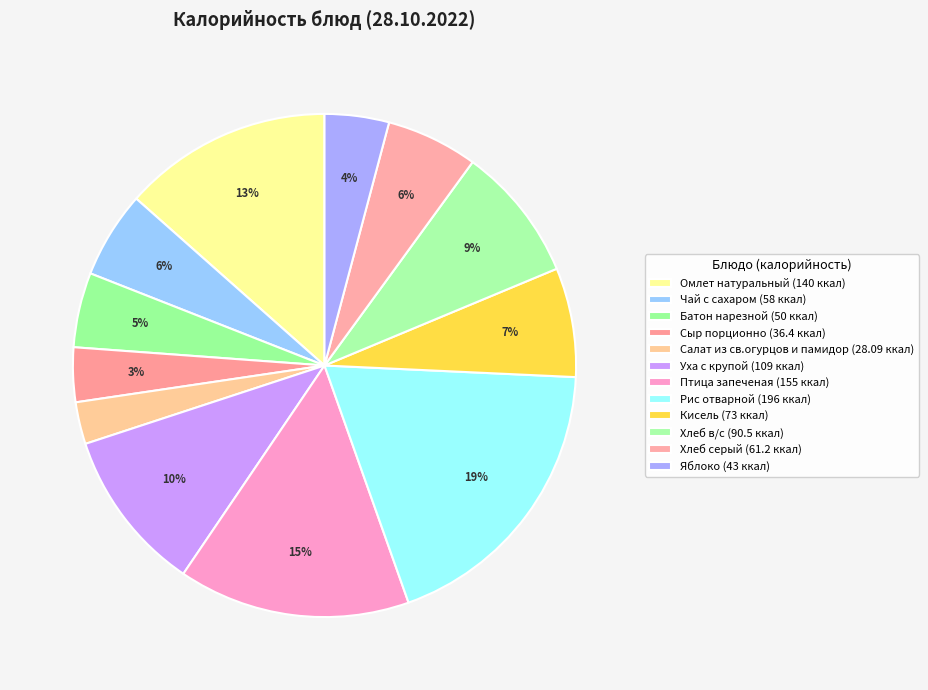

Is Уха с крупой the majority of the pie?

No